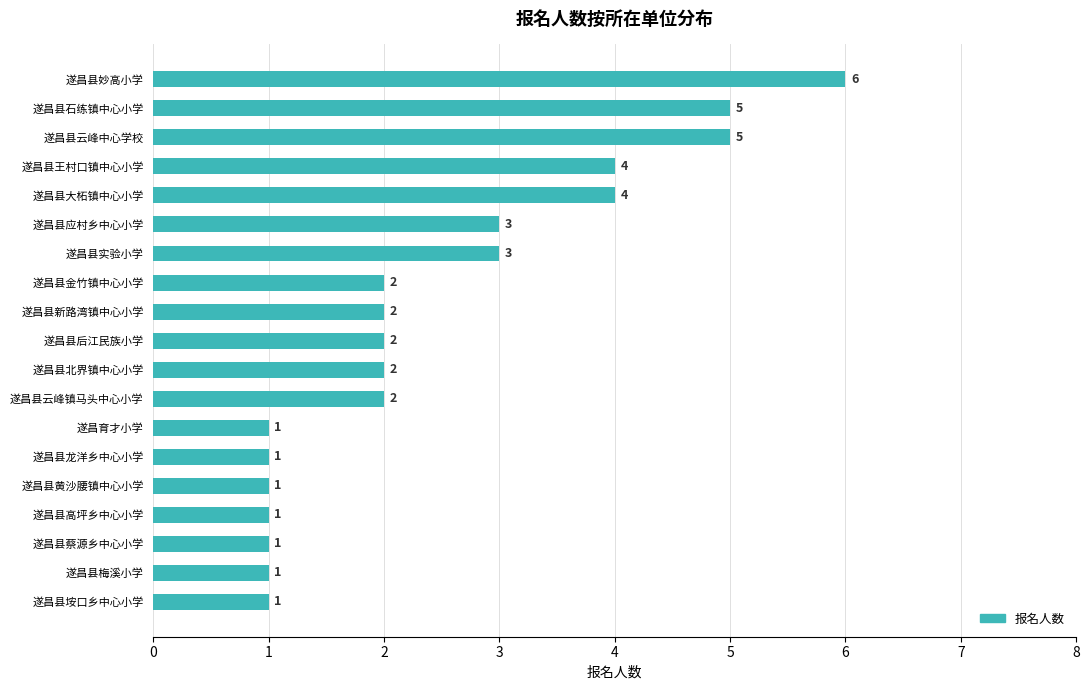

What is the change in value from 遂昌县妙高小学 to 遂昌县金竹镇中心小学?

-4